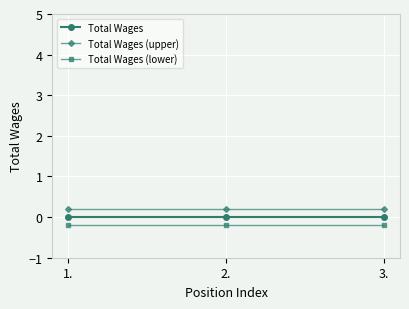

Reading right to left, what are all the values shown in this chart?

Total Wages: 0.0	0.0	0.0
Total Wages (upper): 0.2	0.2	0.2
Total Wages (lower): -0.2	-0.2	-0.2